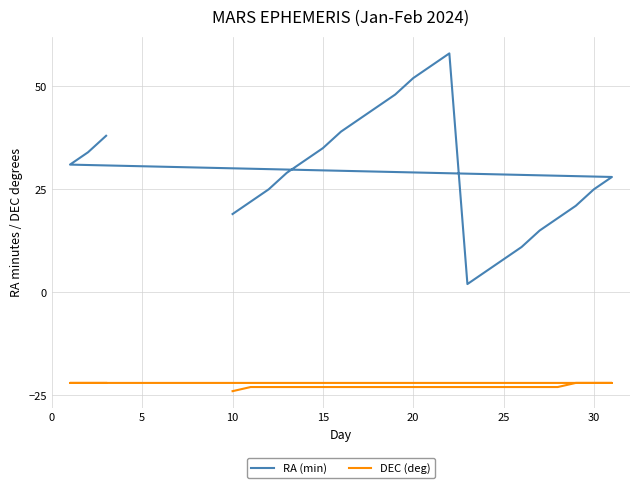

What are all the series names shown in the legend?

RA (min), DEC (deg)